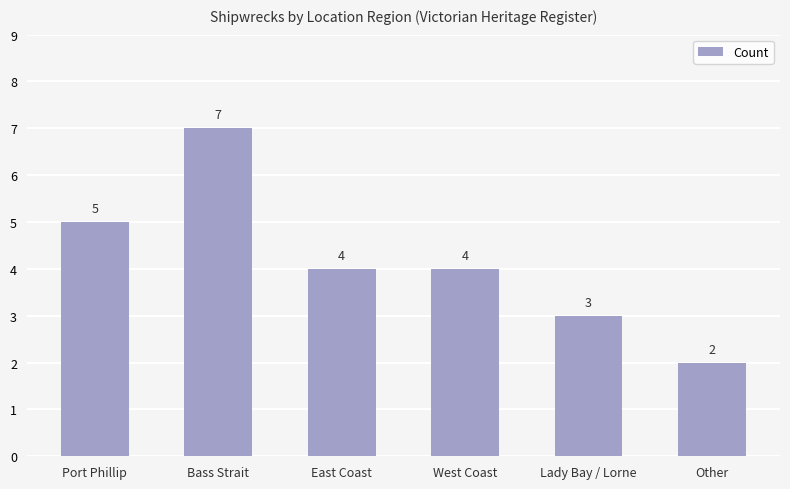

What is the label of the 4th bar from the left?

West Coast